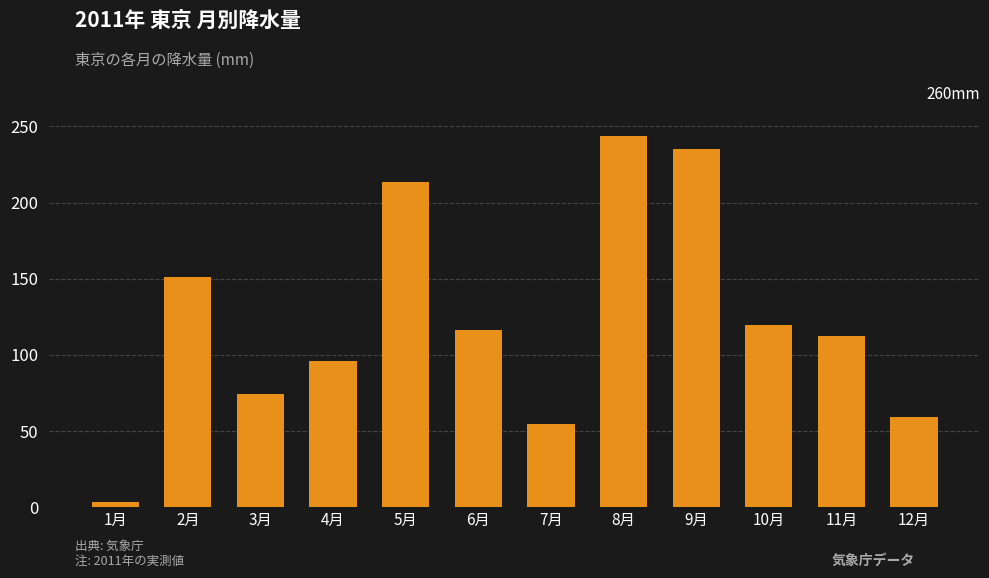

What is the label of the 9th bar from the right?

4月